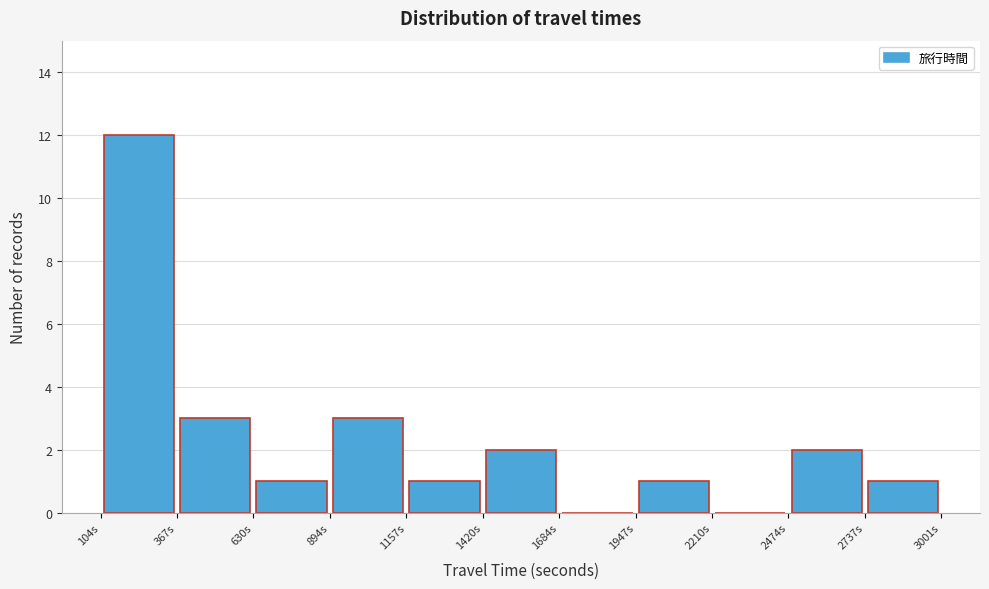

Reading left to right, transcribe this chart: for each bar, give the range it covers on the x-axis and its height. Neither the bar edges nor the heights are printed on the chart, so give them approximately, as read against the axes.

100 to 350: 12
350 to 650: 3
650 to 900: 1
900 to 1150: 3
1150 to 1400: 1
1400 to 1700: 2
1700 to 1950: 0
1950 to 2200: 1
2200 to 2450: 0
2450 to 2750: 2
2750 to 3000: 1